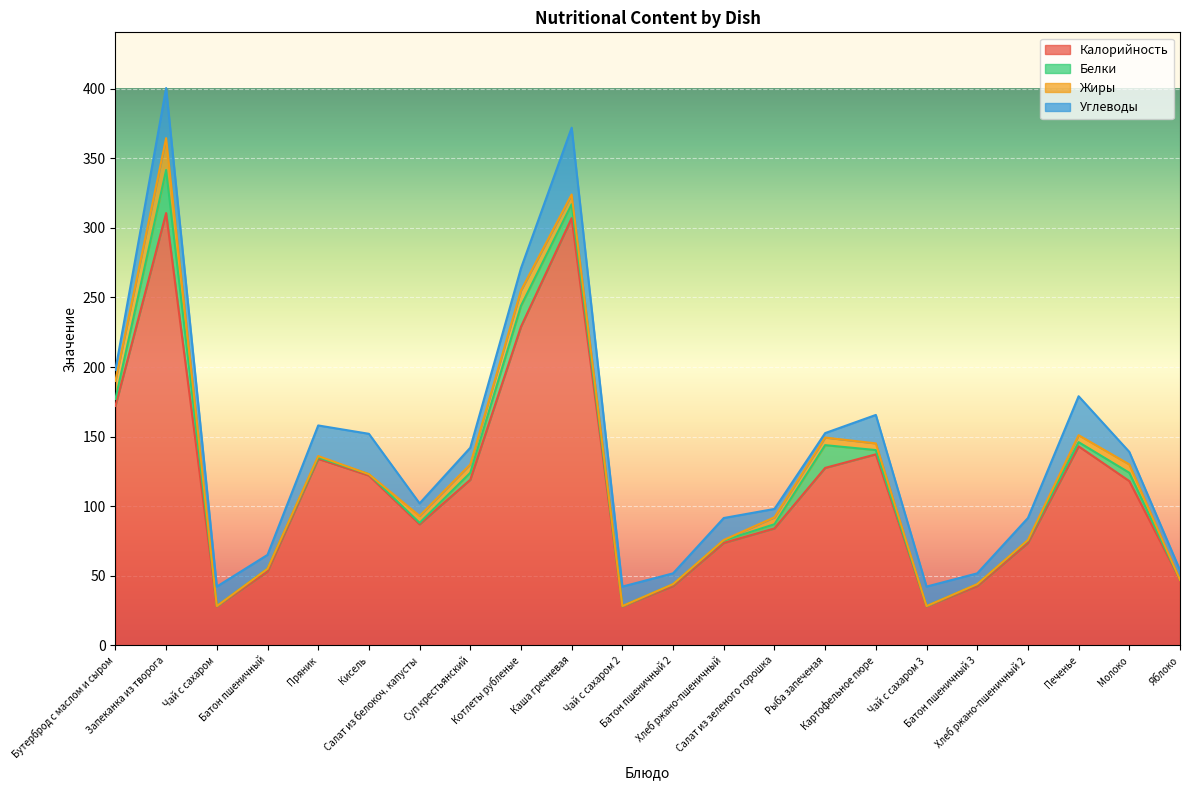

Rank the categories by Углеводы value from lowest to highest.

Рыба запеченая, Салат из зеленого горошка, Яблоко, Батон пшеничный 2, Батон пшеничный 3, Бутерброд с маслом и сыром, Салат из белокоч. капусты, Молоко, Батон пшеничный, Суп крестьянский, Чай с сахаром, Чай с сахаром 2, Чай с сахаром 3, Хлеб ржано-пшеничный, Хлеб ржано-пшеничный 2, Котлеты рубленые, Картофельное пюре, Пряник, Печенье, Кисель, Запеканка из творога, Каша гречневая